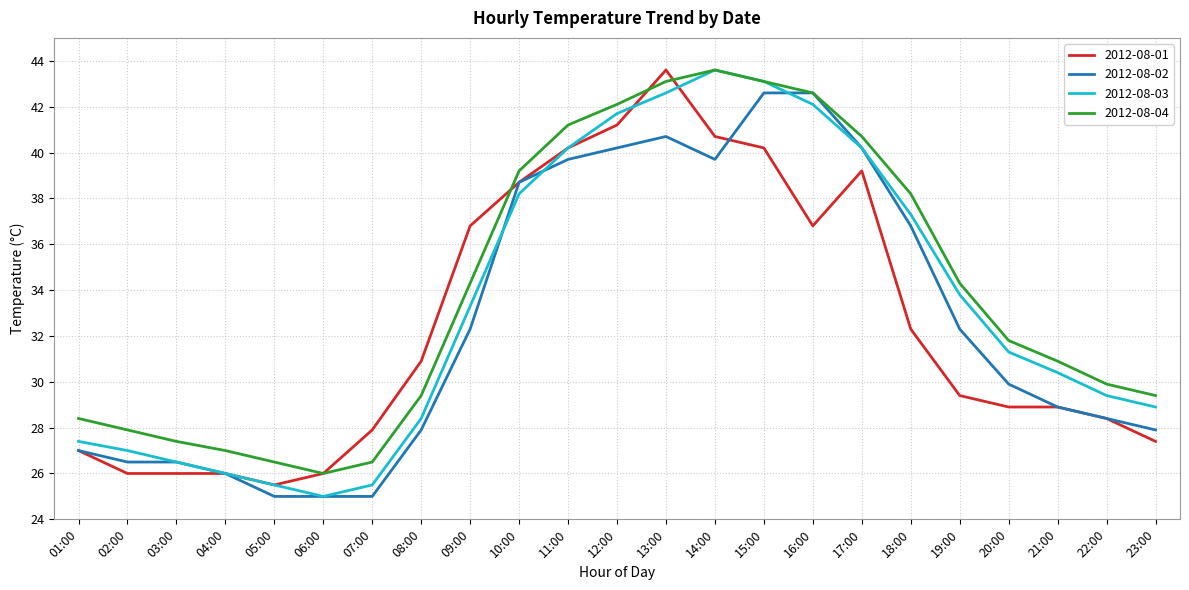

Where is the first local minimum for 2012-08-03?

06:00